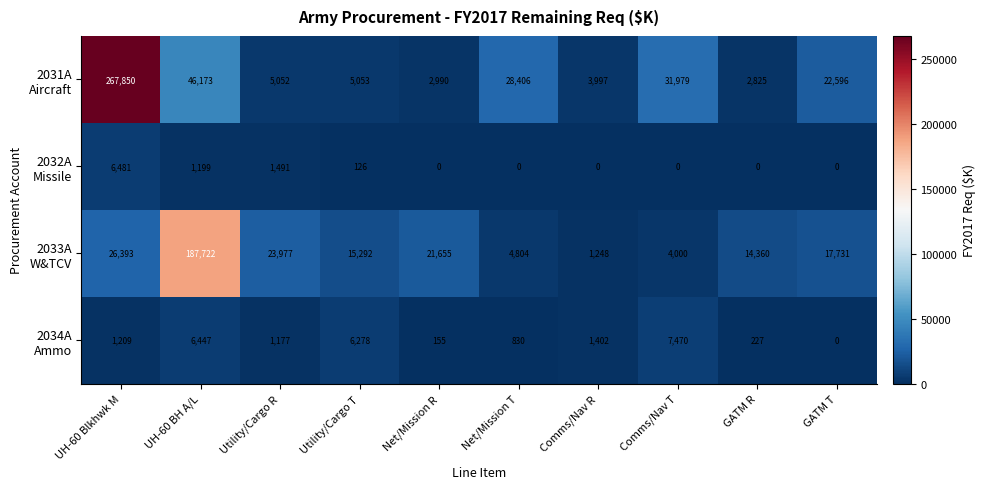

What is the total value across all series at Net/Mission R?

24800